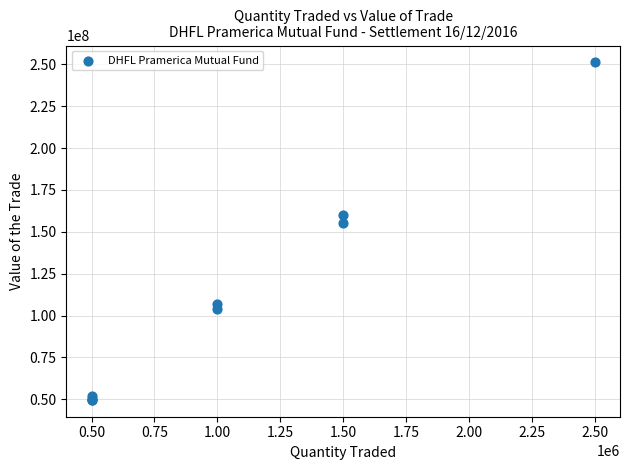

What Y value in the scatter plot is closest to 150416950?

155220000